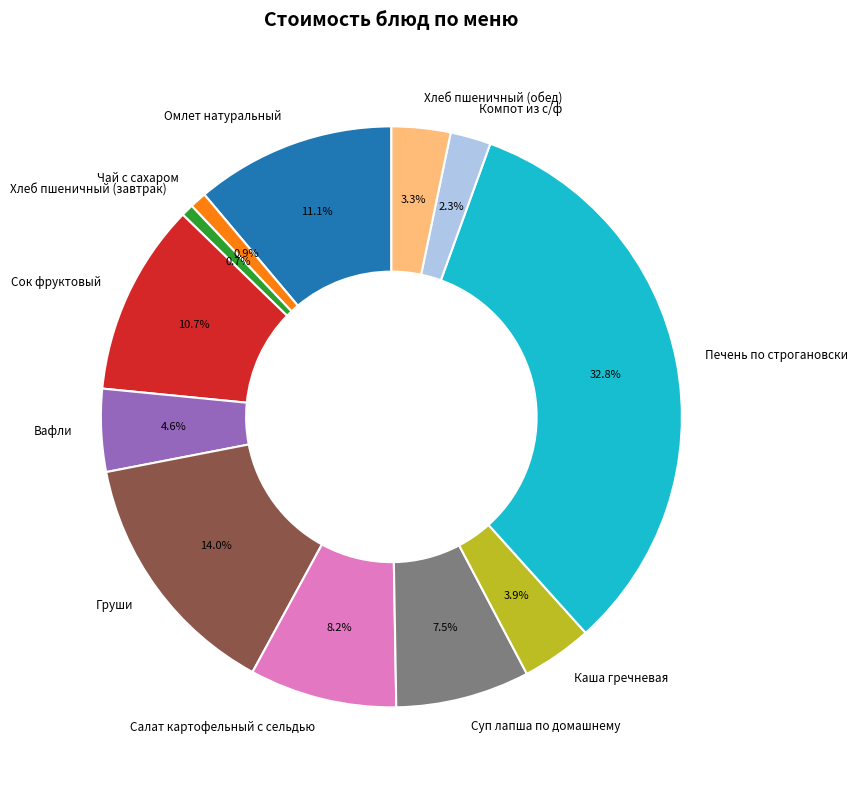

What is the ratio of the value at Печень по строгановски to the value at Хлеб пшеничный (завтрак)?

47.9